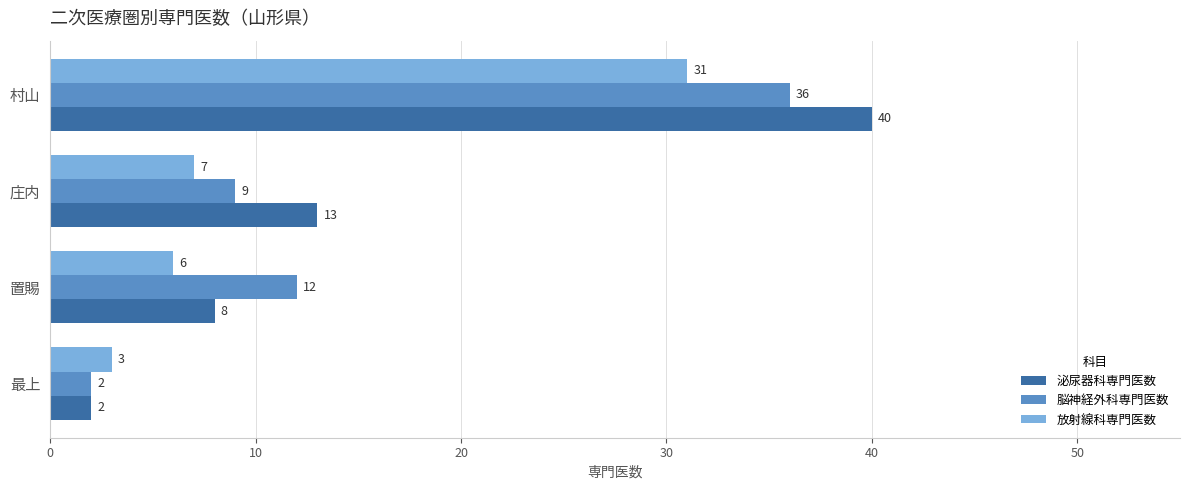

What is the maximum value for 泌尿器科専門医数?

40